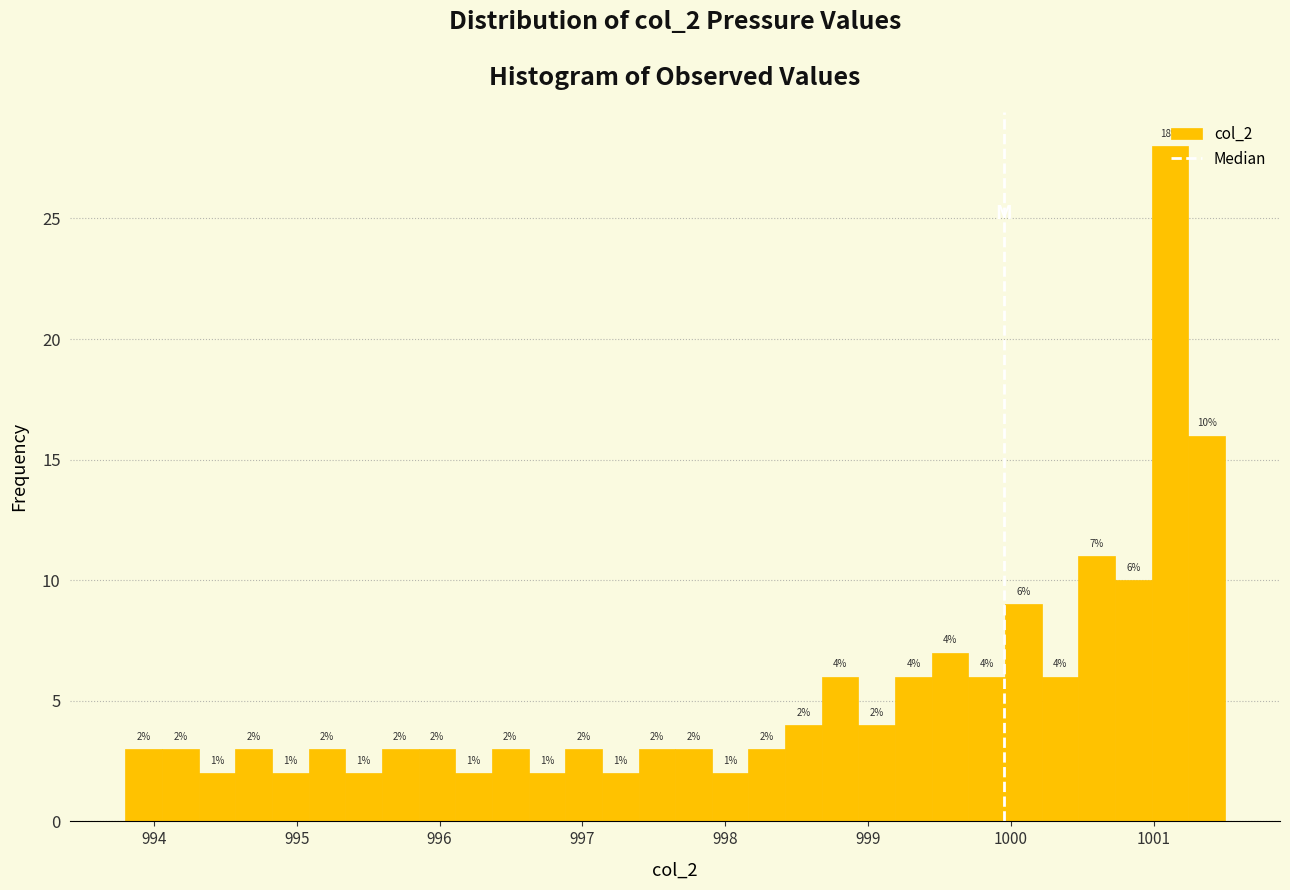

Around what value on the x-axis is the tallest bar? Give the approximate position of its centre, as read against the axis.

1001.1